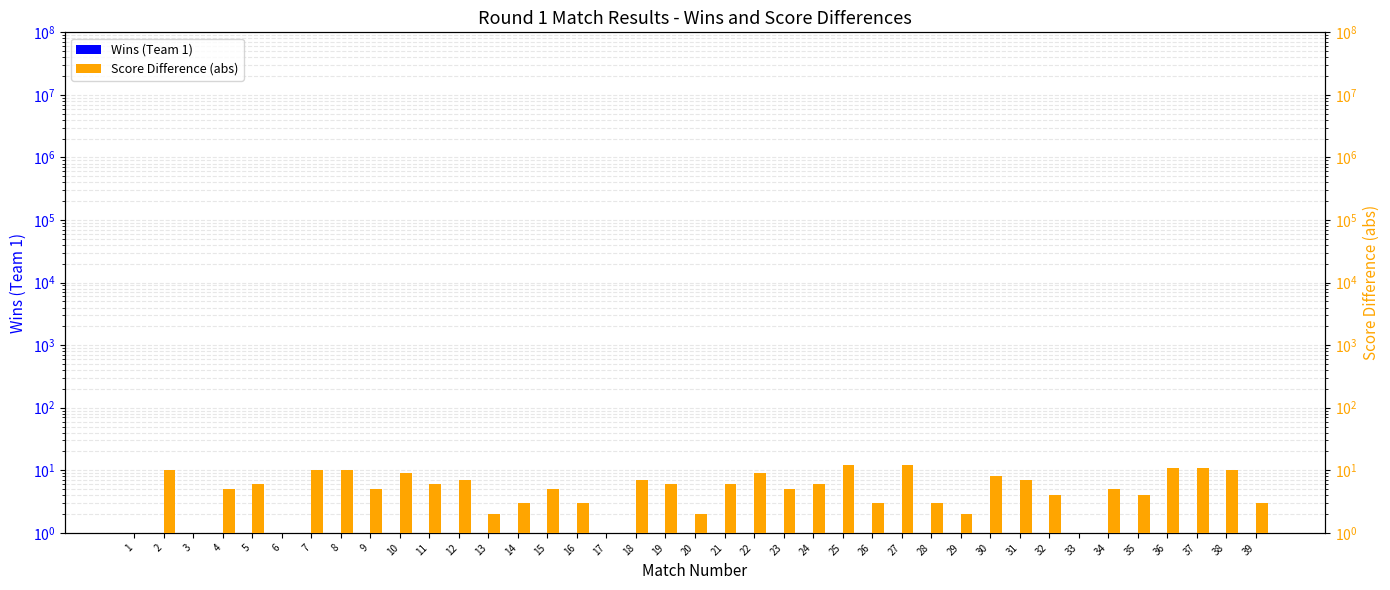

Which series changed the most between 33 and 39?

Score Difference (abs)